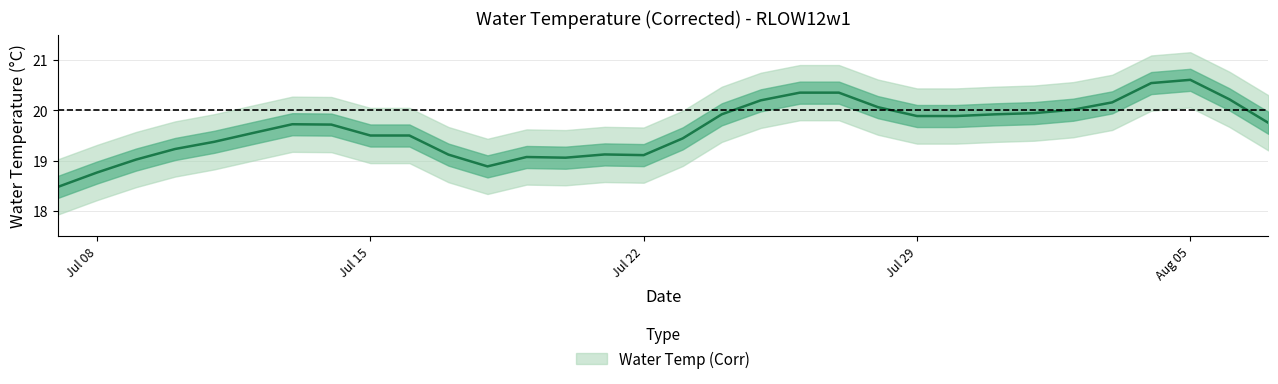

List the labels in order of value, smallest first.

2012-07-07, 2012-07-08, 2012-07-18, 2012-07-09, 2012-07-20, 2012-07-19, 2012-07-22, 2012-07-17, 2012-07-21, 2012-07-10, 2012-07-11, 2012-07-23, 2012-07-15, 2012-07-16, 2012-07-12, 2012-07-14, 2012-07-13, 2012-08-07, 2012-07-29, 2012-07-30, 2012-07-24, 2012-07-31, 2012-08-01, 2012-08-02, 2012-07-28, 2012-08-03, 2012-07-25, 2012-08-06, 2012-07-26, 2012-07-27, 2012-08-04, 2012-08-05